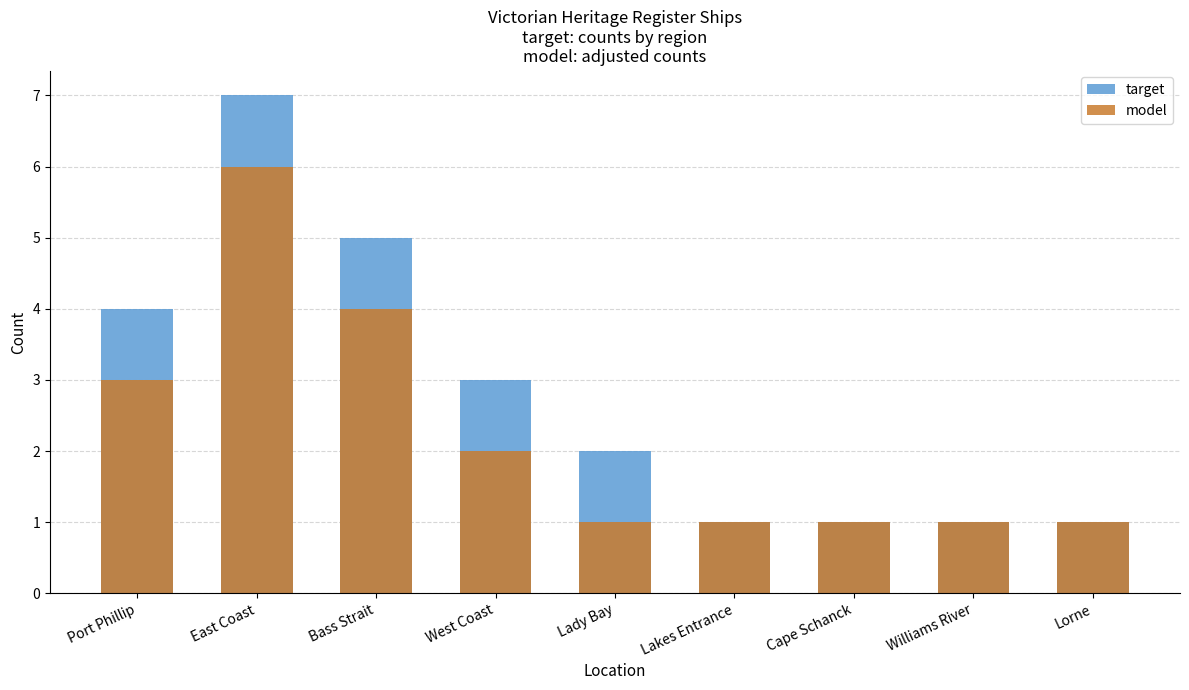

What is the spread (max minus min) of values at West Coast?

1